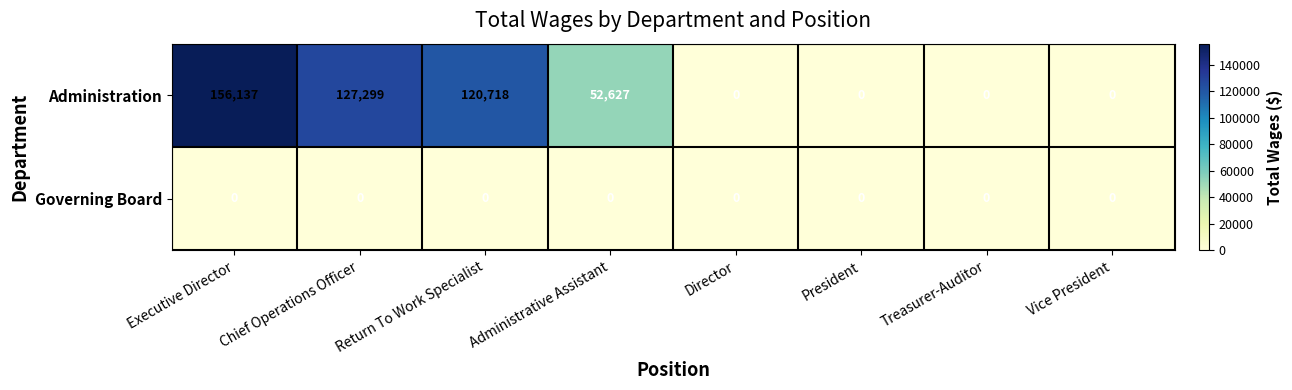

Which category has the highest value across all series?

Executive Director